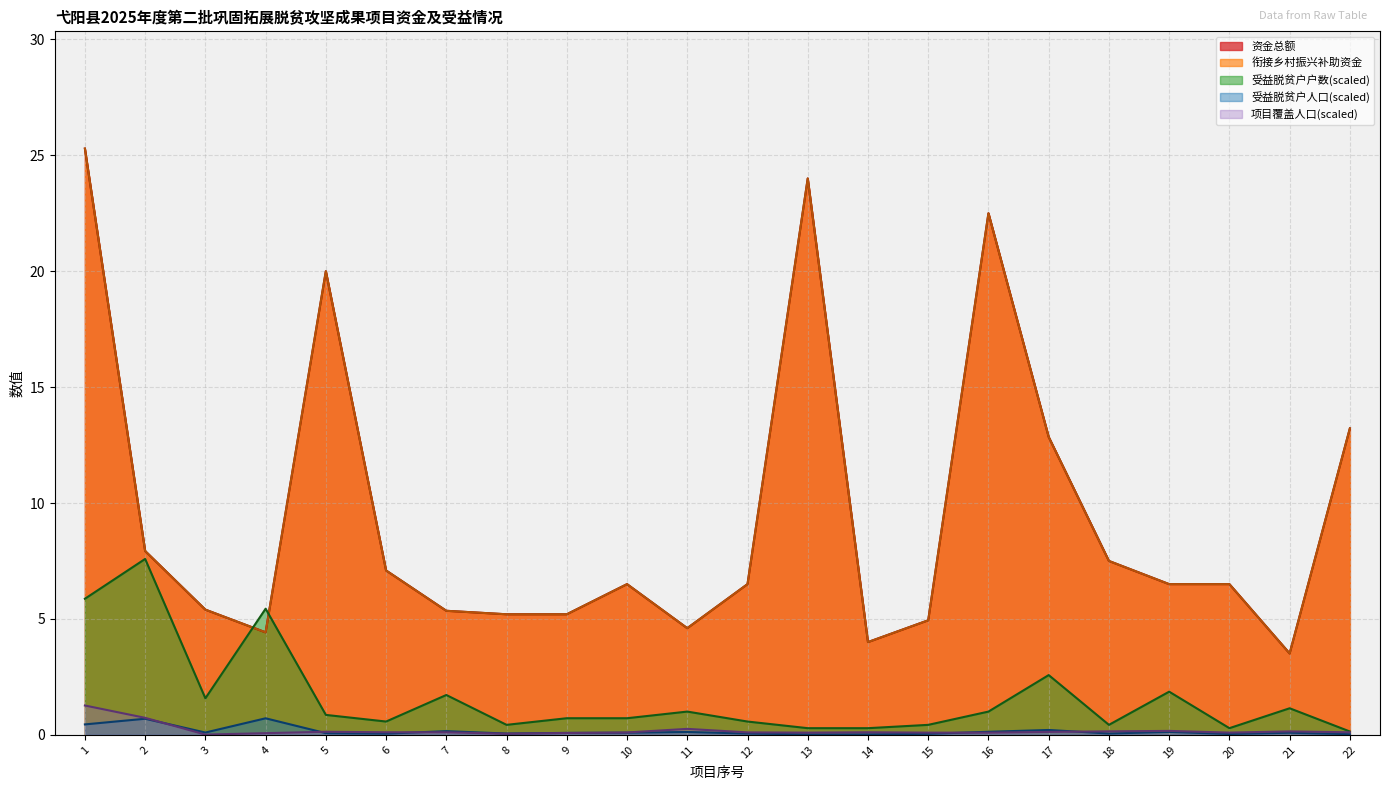

Reading right to left, transcribe all the data shown in this chart.

资金总额: 13.2	3.5	6.5	6.5	7.5	12.8	22.5	4.9	4.0	24.0	6.5	4.6	6.5	5.2	5.2	5.3	7.1	20.0	4.4	5.4	7.9	25.3
衔接乡村振兴补助资金: 13.2	3.5	6.5	6.5	7.5	12.8	22.5	4.9	4.0	24.0	6.5	4.6	6.5	5.2	5.2	5.3	7.1	20.0	4.4	5.4	7.9	25.3
受益脱贫户人口: 0.0	0.1	0.0	0.1	0.1	0.2	0.1	0.0	0.0	0.0	0.1	0.1	0.1	0.1	0.1	0.2	0.1	0.1	0.7	0.1	0.7	0.4
项目覆盖人口: 0.1	0.1	0.1	0.2	0.1	0.1	0.1	0.1	0.1	0.1	0.1	0.3	0.1	0.1	0.0	0.1	0.1	0.1	0.1	0.0	0.7	1.3
受益脱贫户户数: 0.1	1.1	0.3	1.9	0.4	2.6	1.0	0.4	0.3	0.3	0.6	1.0	0.7	0.7	0.4	1.7	0.6	0.9	5.4	1.6	7.6	5.9